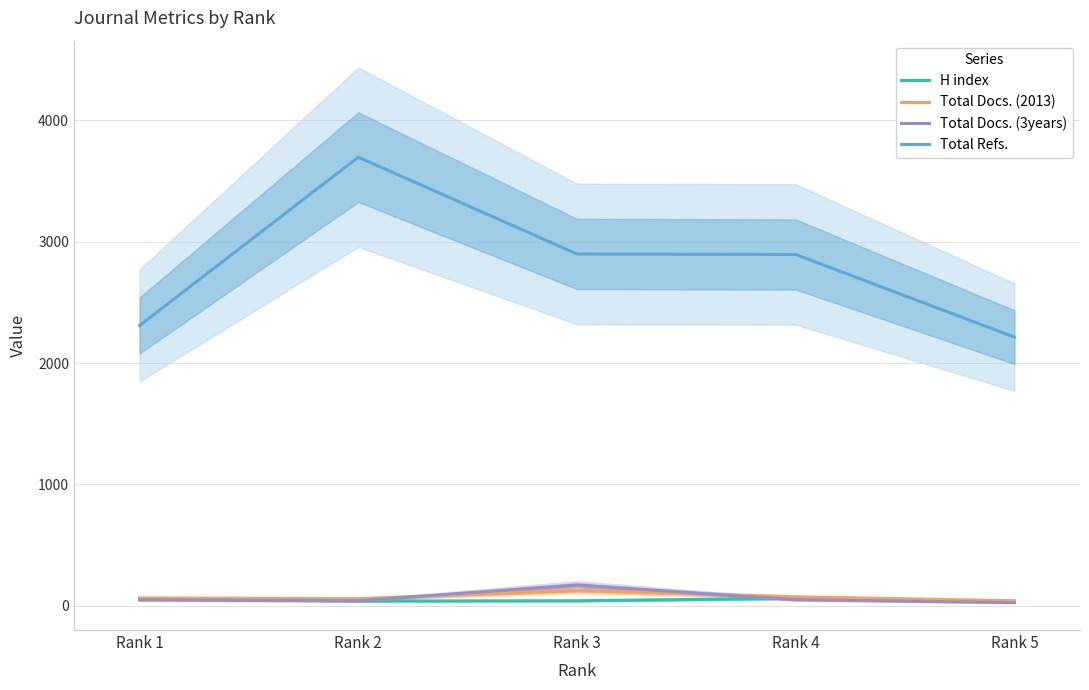

What is the total value across all series at Rank 4?

3080